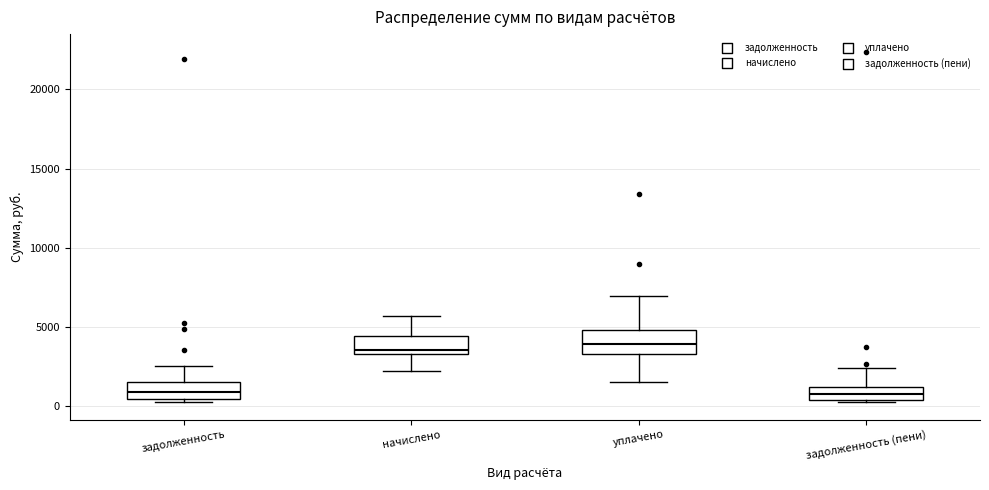

Reading left to right, transcribe this box plot: for each box, give where its median line is, the range the box spans, and where its two whiskers end, as read against the y-axis. The values are not printed on the chart, so give them approximately, as read against the axis.

задолженность: median 1000, box 500 to 1500, whiskers 0 to 2500
начислено: median 3500 (just above the box's lower edge), box 3500 to 4500, whiskers 2500 to 5500
уплачено: median 4000, box 3500 to 5000, whiskers 1500 to 7000
задолженность (пени): median 500 (inside the box), box 500 to 1000, whiskers 500 to 2500